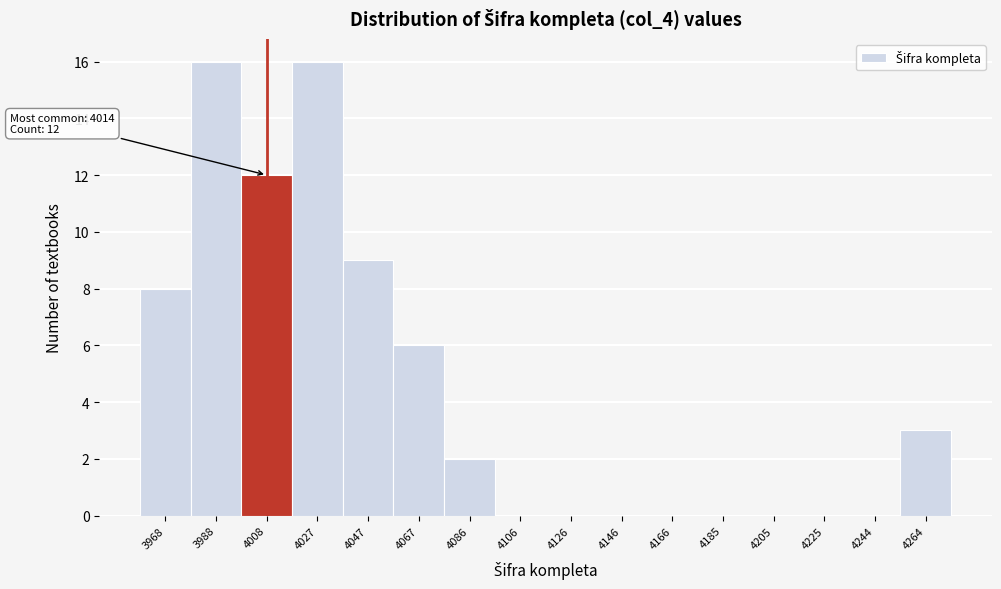

Reading left to right, list all the values displayed in this chart.

3968=8	3988=16	4008=12	4027=16	4047=9	4067=6	4086=2	4106=0	4126=0	4146=0	4166=0	4185=0	4205=0	4225=0	4244=0	4264=3